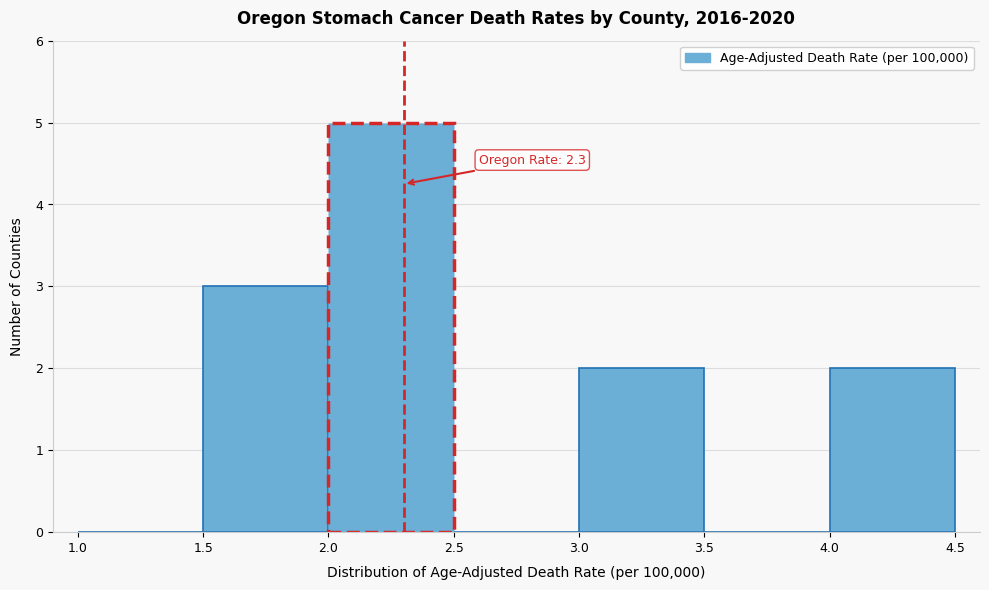

Which range on the x-axis has the tallest bar?

2.0 to 2.5